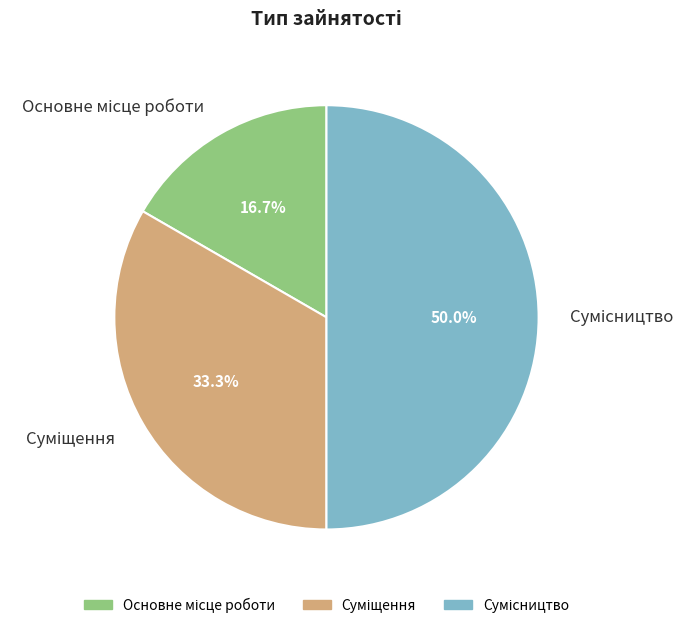

Which category has the smallest portion of the pie?

Основне місце роботи